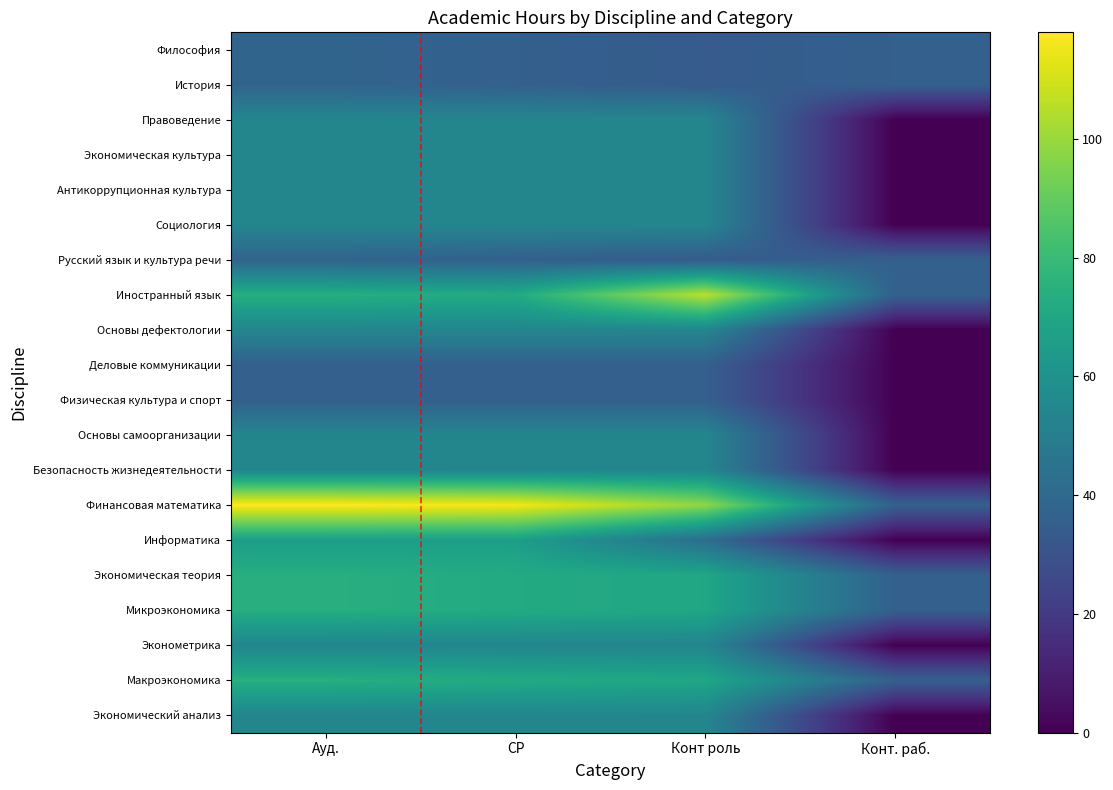

How many distinct data groups are displayed?

20